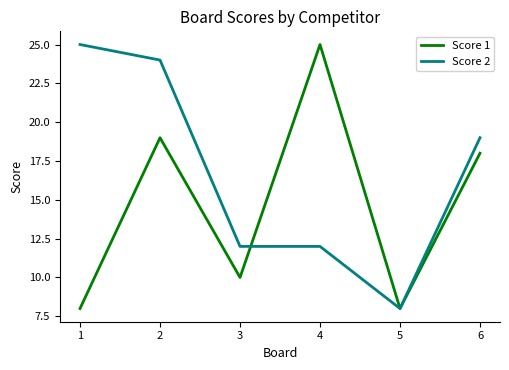

Reading left to right, what are all the values shown in this chart?

Score 1: 1=8	2=19	3=10	4=25	5=8	6=18
Score 2: 1=25	2=24	3=12	4=12	5=8	6=19